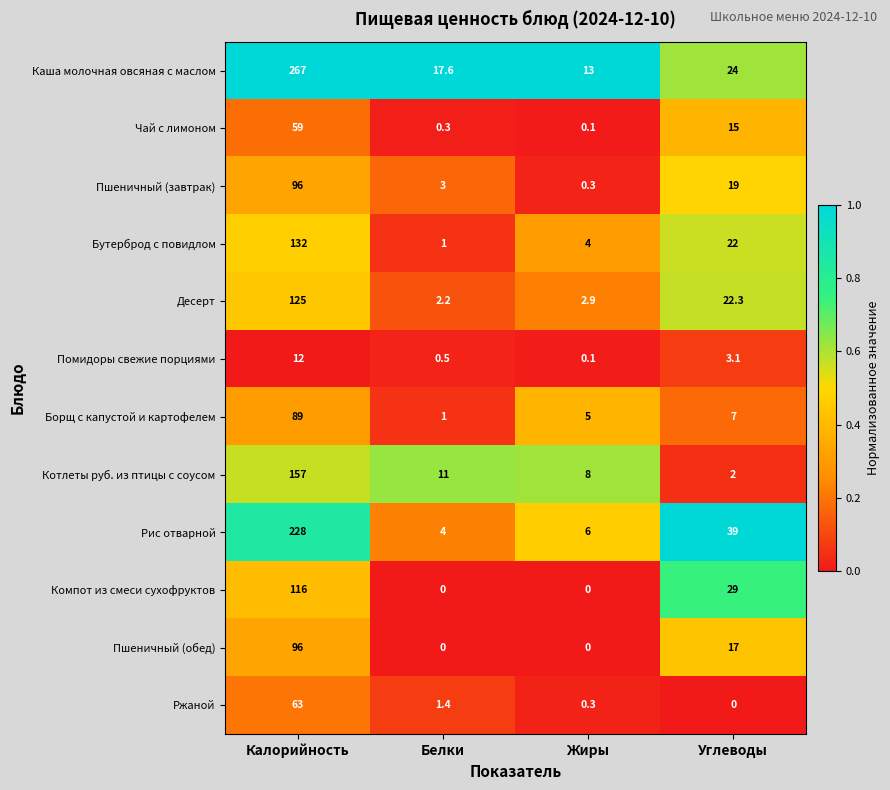

Which series changed the most between Жиры and Углеводы?

Рис отварной